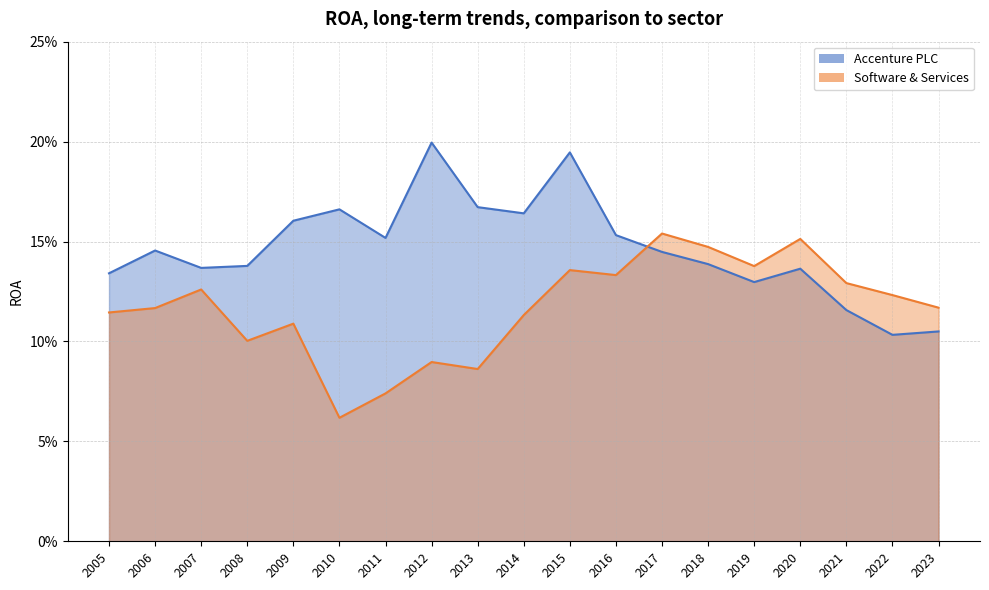

At how many categories does at least one series exceed 0?

19